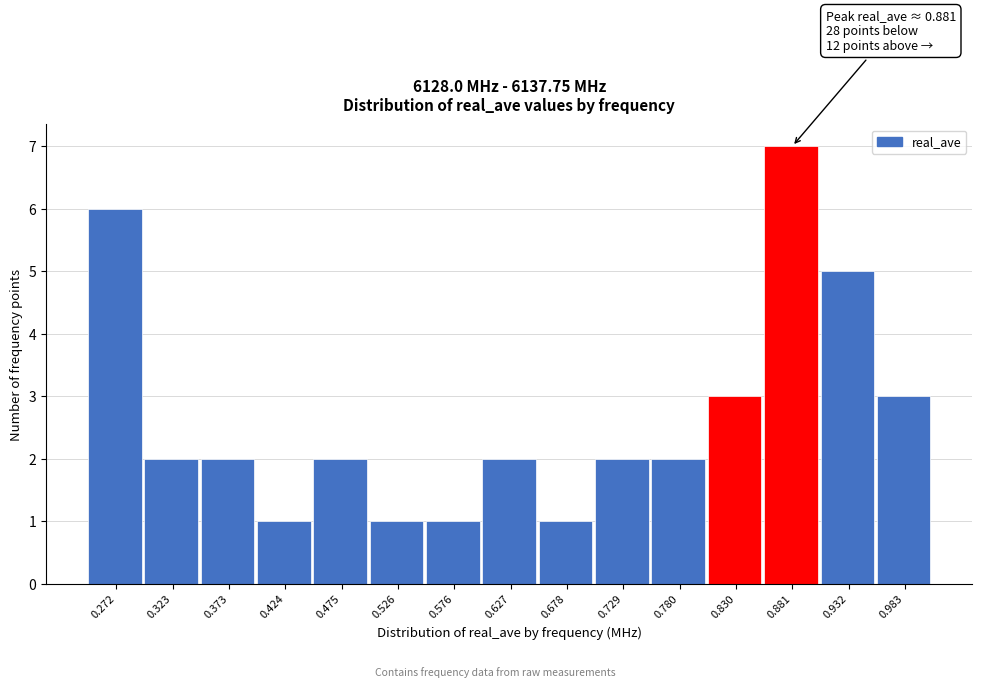

Which range on the x-axis has the tallest bar?

0.86 to 0.91